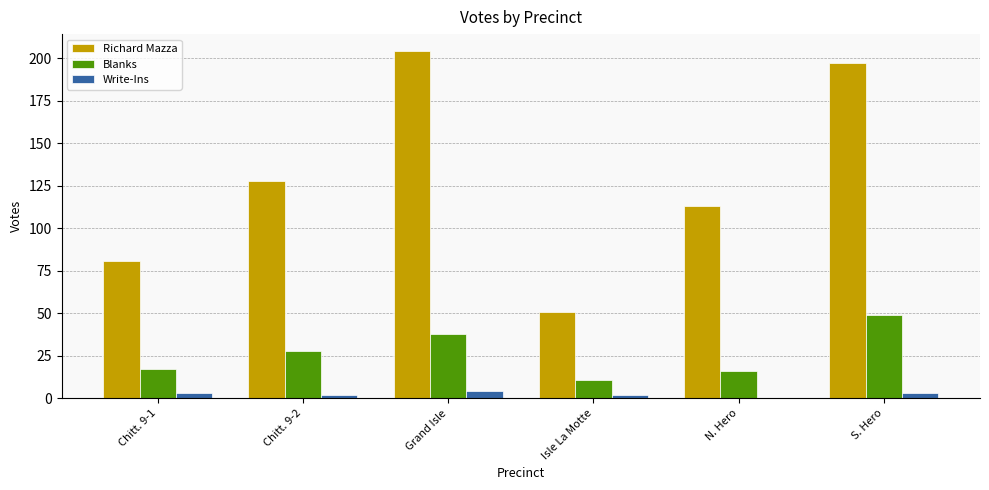

Is the value of Blanks at Grand Isle greater than the value of Richard Mazza at N. Hero?

No